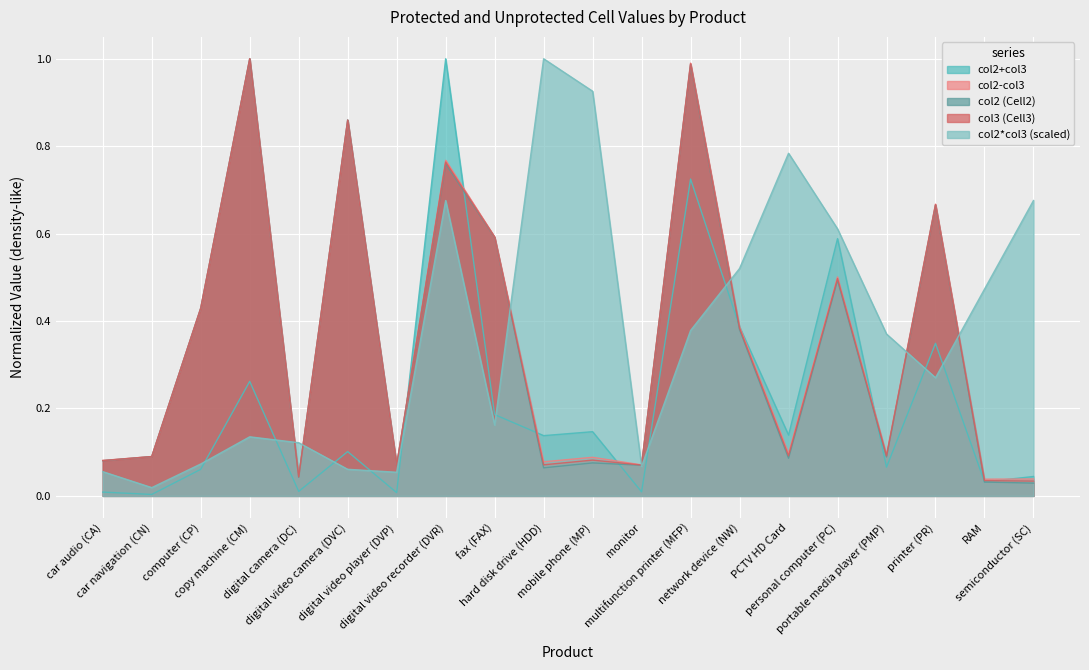

What is the maximum value shown in the chart?

1.0